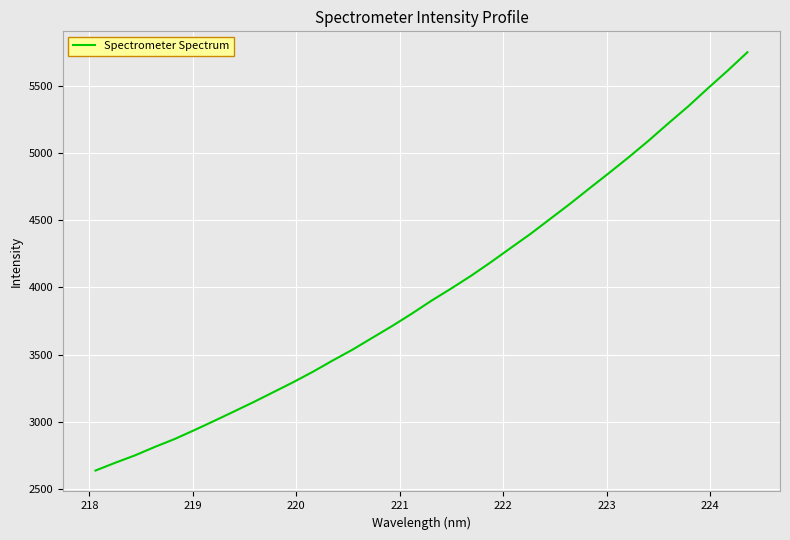

What is the greatest value displayed?

5748.5